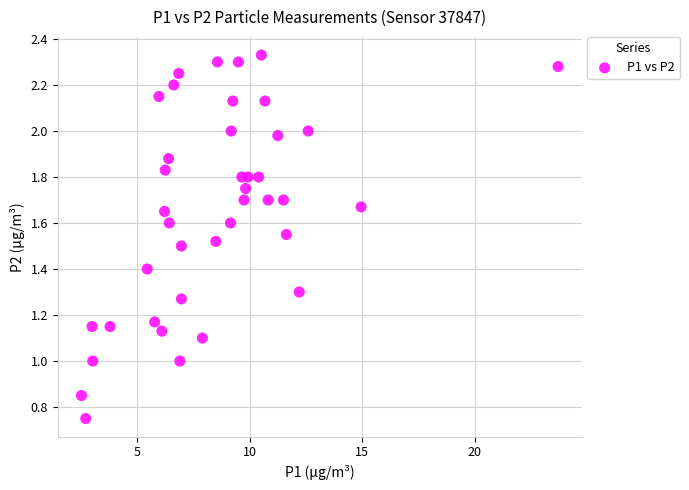

What is the range of X values (max minus min)?

21.2